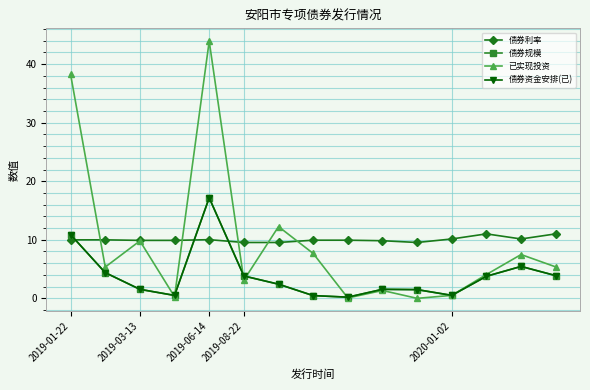

Where do 债券利率 and 已实现投资 first cross each other?

2019-01-22 and 2019-03-13